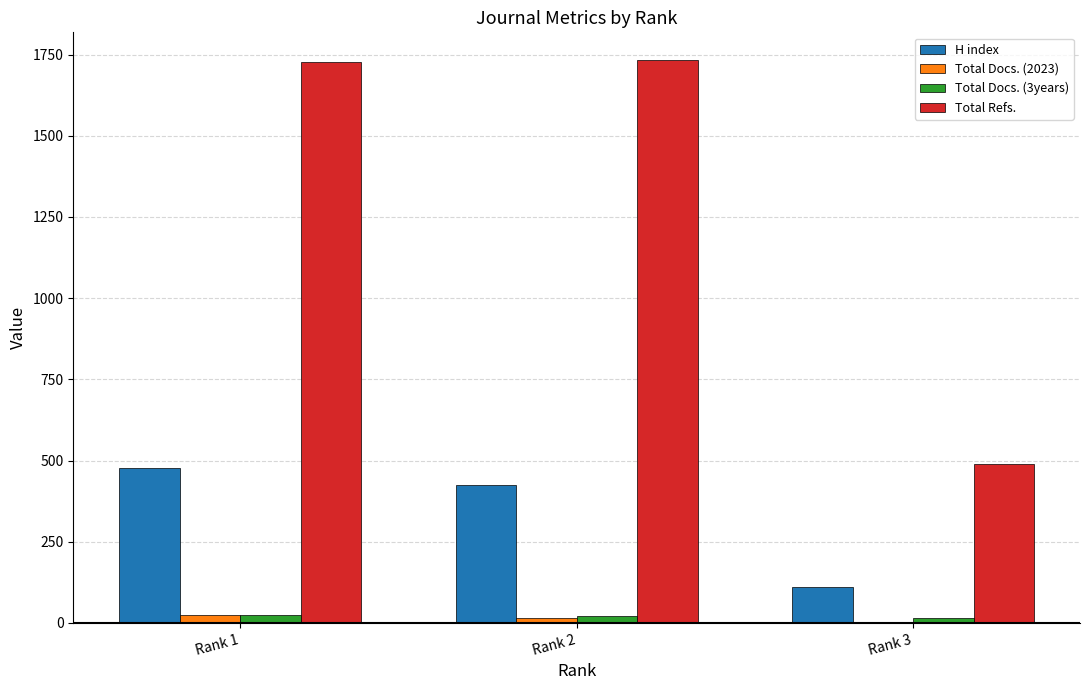

What is the sum of all Total Refs. values?

3948